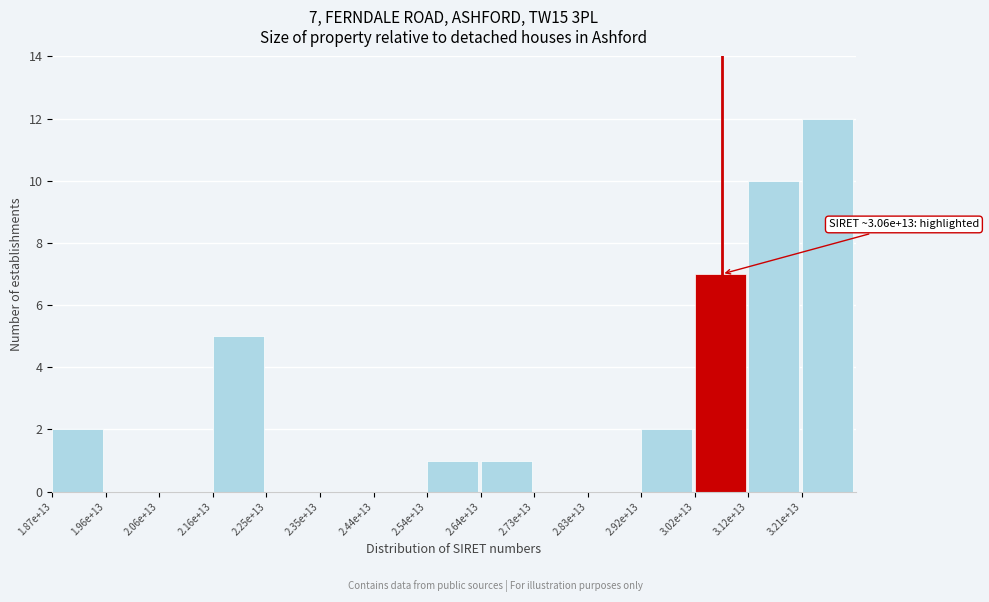

Reading left to right, what are all the values shown in this chart?

1.87e+13=2	1.96e+13=0	2.06e+13=0	2.16e+13=5	2.25e+13=0	2.35e+13=0	2.44e+13=0	2.54e+13=1	2.64e+13=1	2.73e+13=0	2.83e+13=0	2.92e+13=2	3.02e+13=7	3.12e+13=10	3.21e+13=12